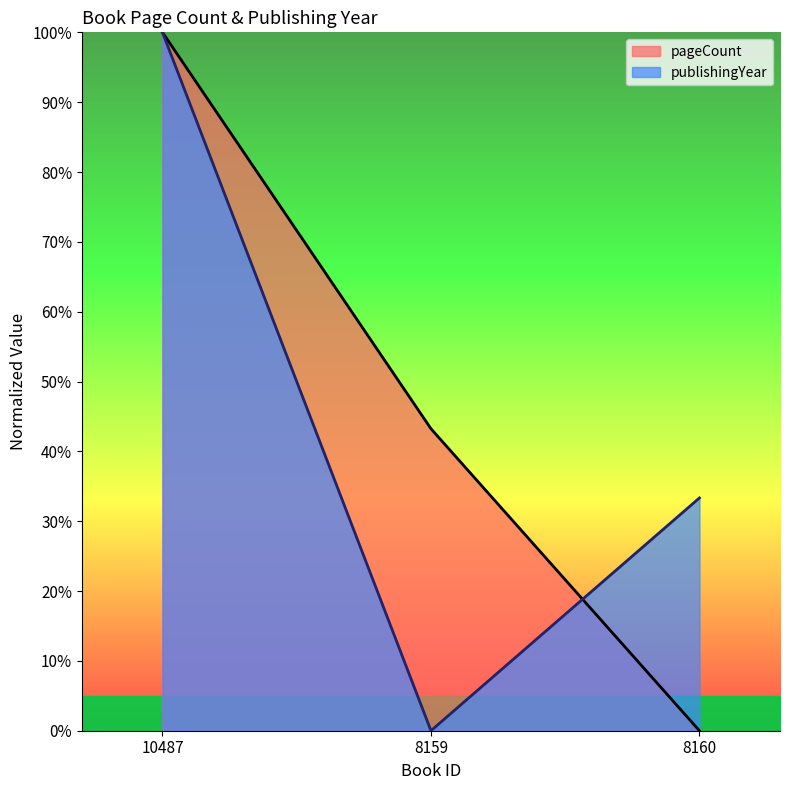

Rank the categories by publishingYear value from lowest to highest.

8159, 8160, 10487